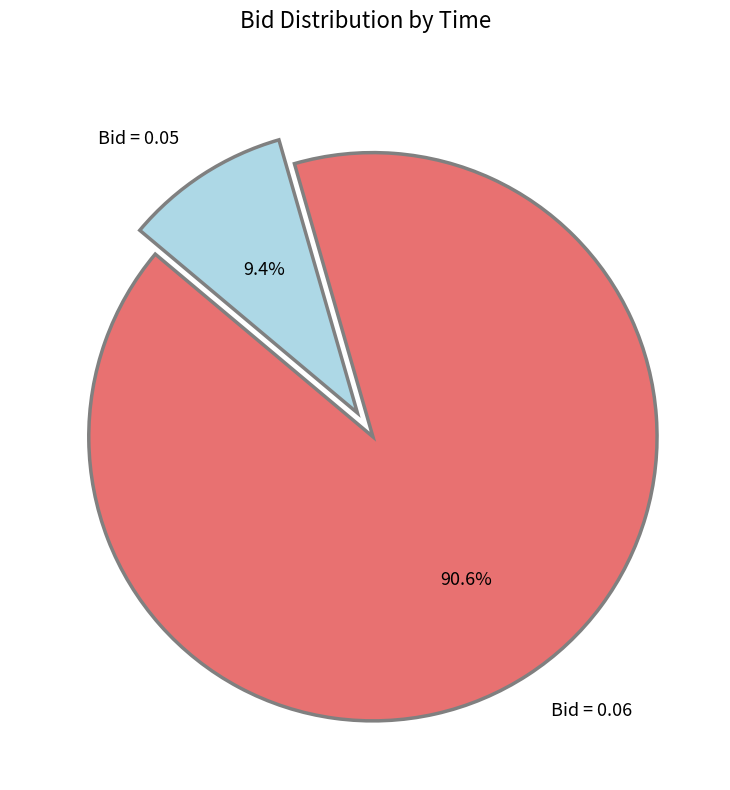

What is the total percentage of Bid = 0.06 and Bid = 0.05?

100.0%